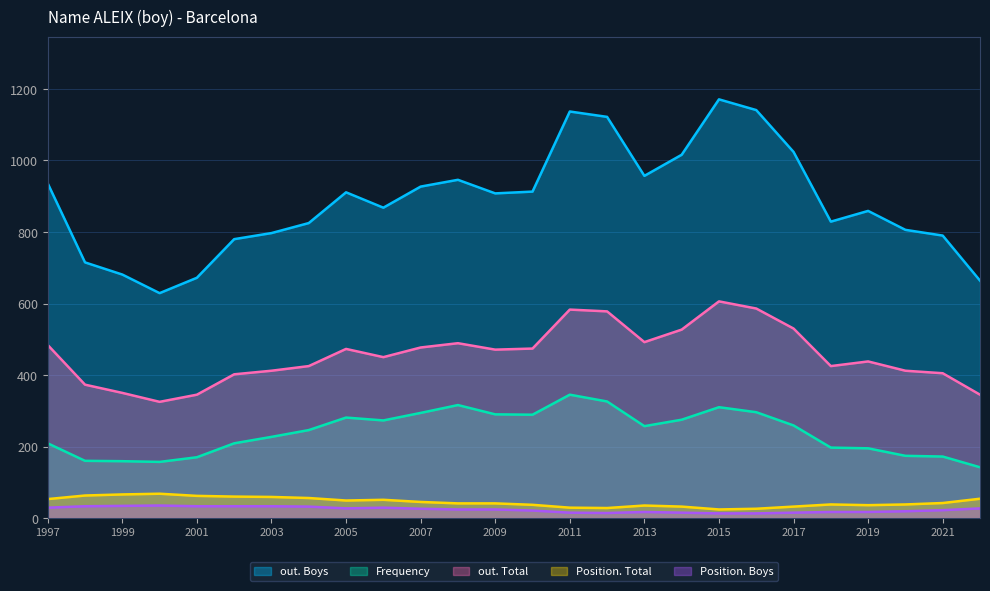

Reading right to left, extract all data points from this chart.

Frequency: 142	172	174	195	197	259	296	310	275	257	326	345	289	290	316	294	273	281	246	227	209	170	157	159	160	209
Position. Total: 54	42	38	36	38	32	26	24	32	35	28	29	37	41	41	45	51	49	56	59	60	62	68	66	63	53
Position. Boys: 27	22	19	17	17	15	13	13	15	17	14	15	21	24	24	26	29	27	32	33	33	33	35	34	33	29
out. Total: 345	405	412	438	425	530	586	606	527	492	578	583	474	471	489	477	450	473	425	412	402	345	325	350	373	484
out. Boys: 664	790	806	859	829	1024	1141	1171	1016	957	1122	1137	913	908	946	927	868	911	825	797	780	672	629	681	715	936